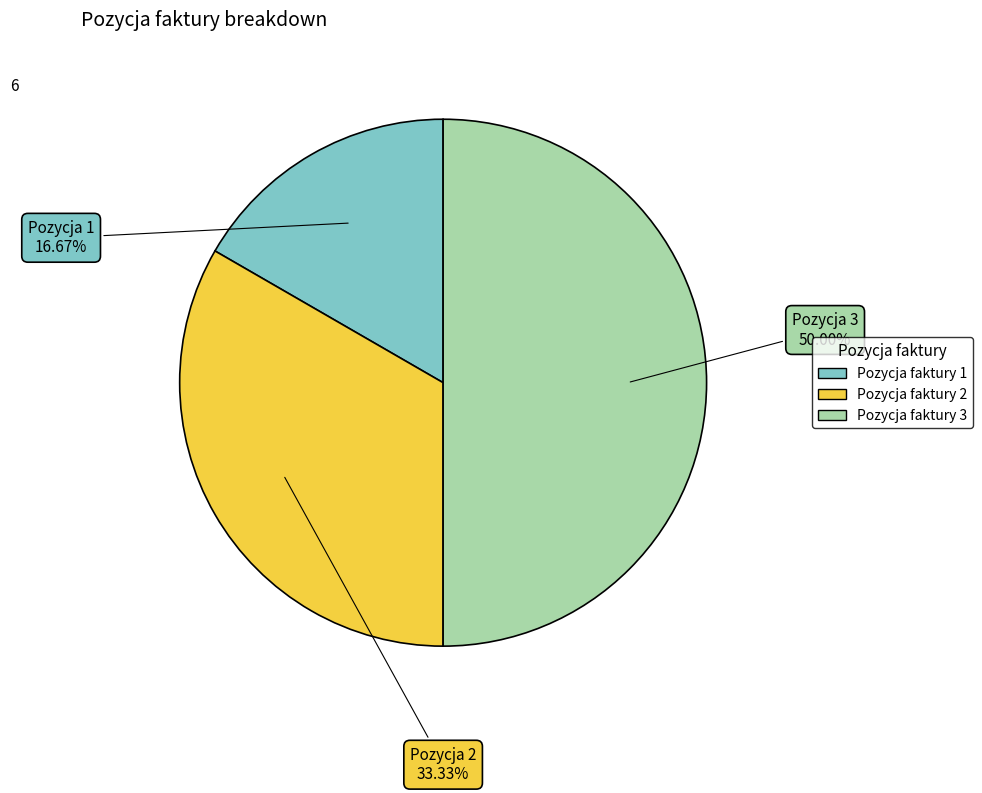

How many slices are in this pie chart?

3